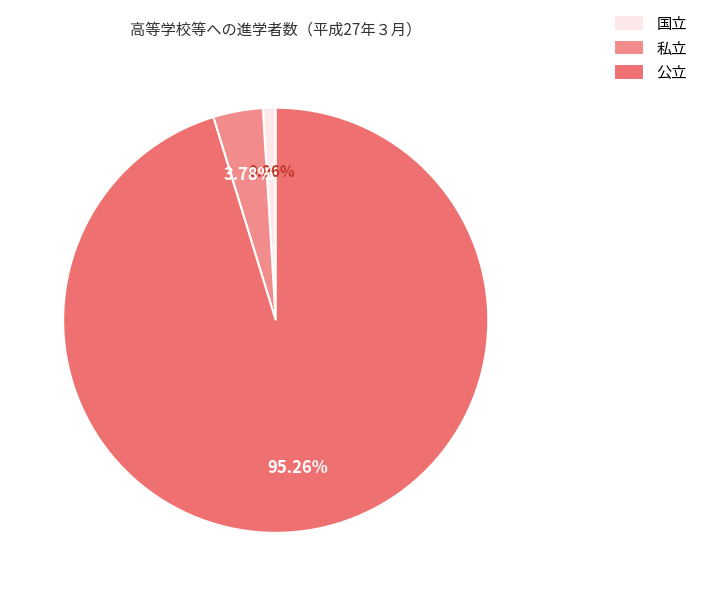

Rank the categories by value from lowest to highest.

国立, 私立, 公立